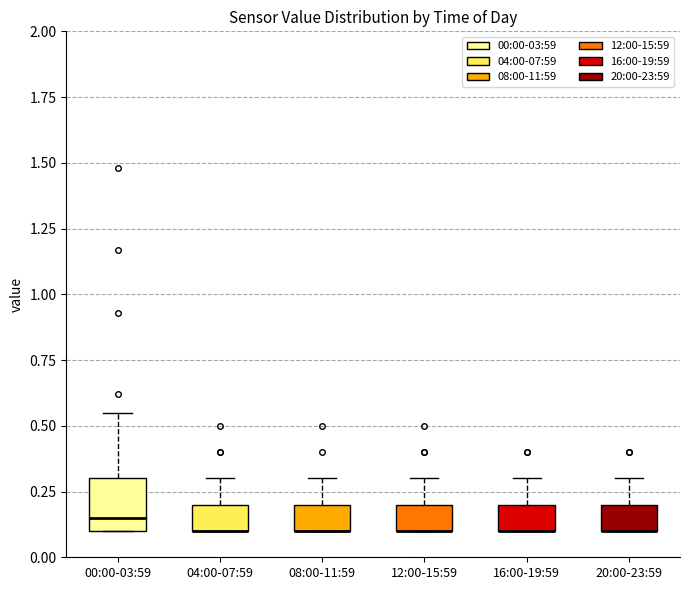

Reading left to right, transcribe this box plot: for each box, give where its median line is, the range the box spans, and where its two whiskers end, as read against the y-axis. The values are not printed on the chart, so give them approximately, as read against the axis.

00:00-03:59: median 0.15, box 0.10 to 0.30, whiskers 0.10 to 0.55
04:00-07:59: median 0.10 (drawn on the box's lower edge), box 0.10 to 0.20, whiskers 0.10 to 0.30
08:00-11:59: median 0.10 (drawn on the box's lower edge), box 0.10 to 0.20, whiskers 0.10 to 0.30
12:00-15:59: median 0.10 (drawn on the box's lower edge), box 0.10 to 0.20, whiskers 0.10 to 0.30
16:00-19:59: median 0.10 (drawn on the box's lower edge), box 0.10 to 0.20, whiskers 0.10 to 0.30
20:00-23:59: median 0.10 (drawn on the box's lower edge), box 0.10 to 0.20, whiskers 0.10 to 0.30